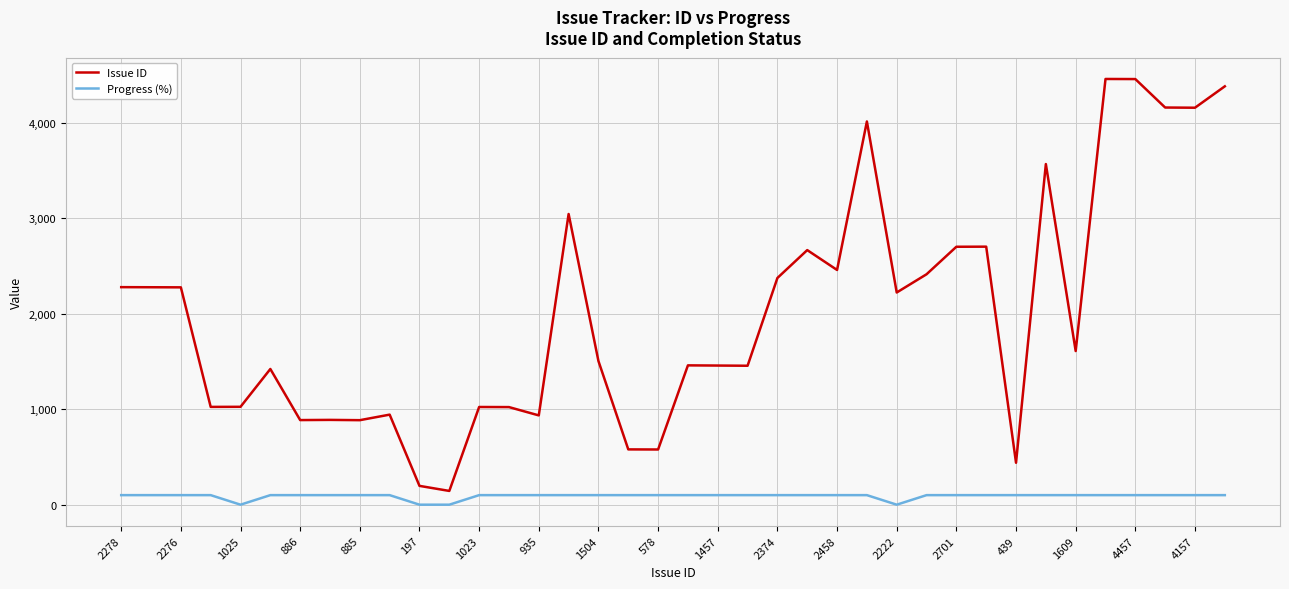

Which series has the largest range (max minus min)?

Issue ID